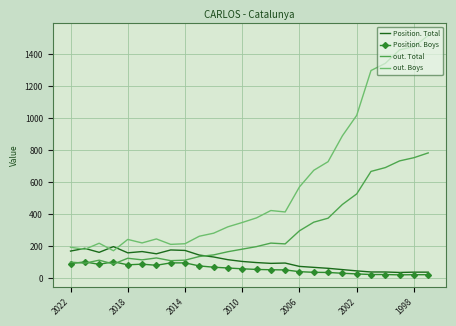

True or false: Position. Boys has more than 0 points higher than both neighbors.

True